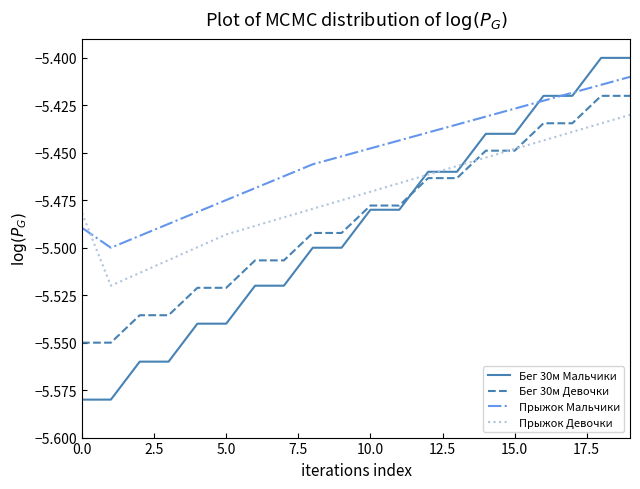

Which series has the largest total across all categories?

Прыжок Мальчики